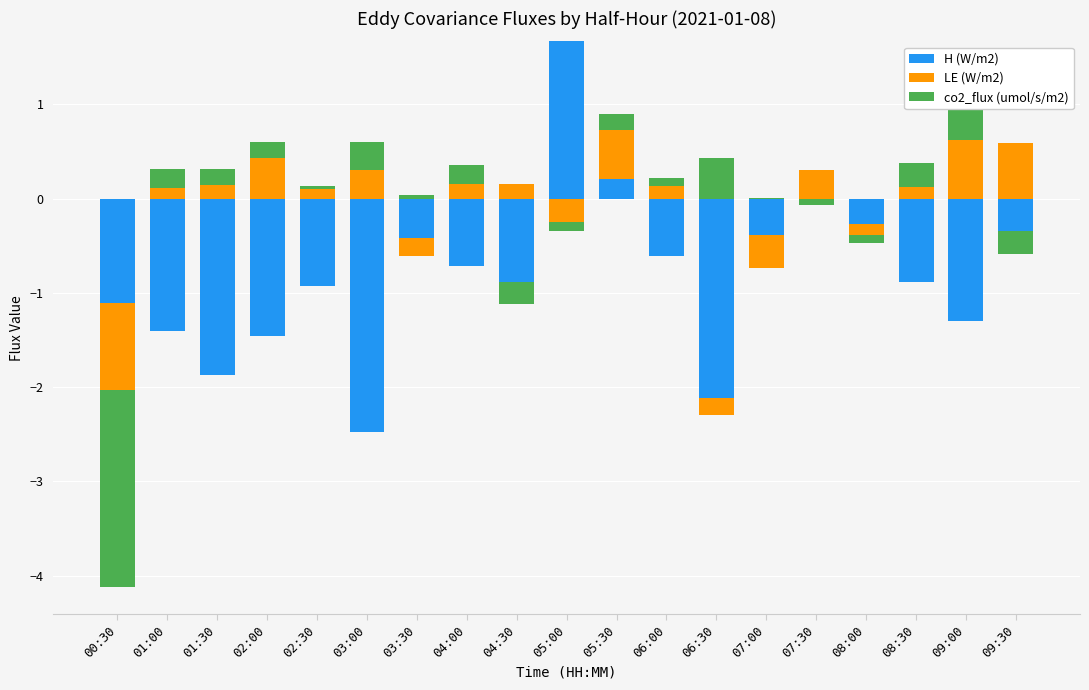

True or false: LE (W/m2) has a value of 0.6 at 09:30.

True